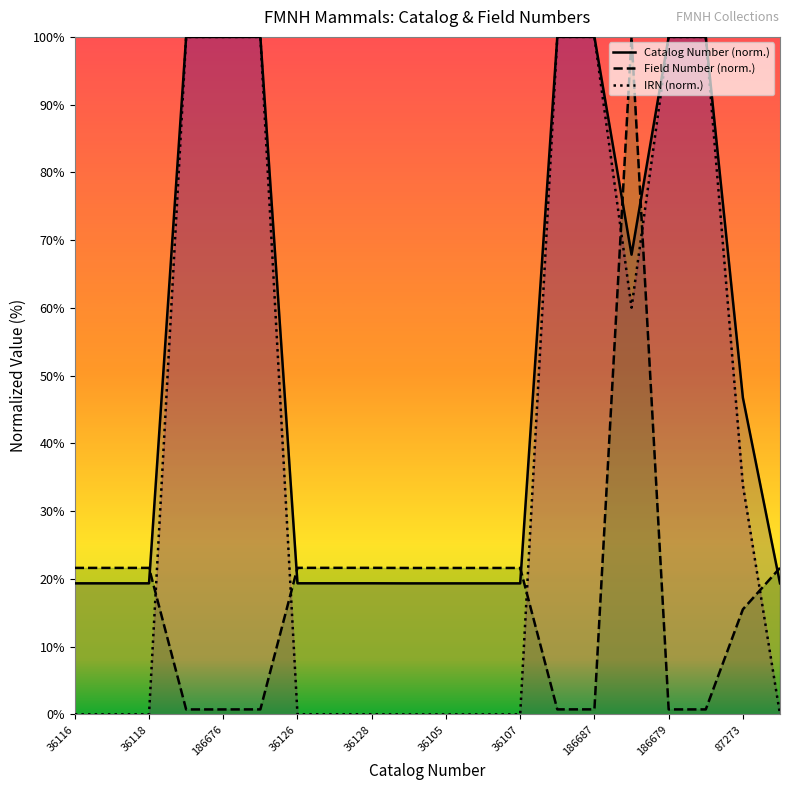

Which series has the largest total across all categories?

Catalog Number (norm.)